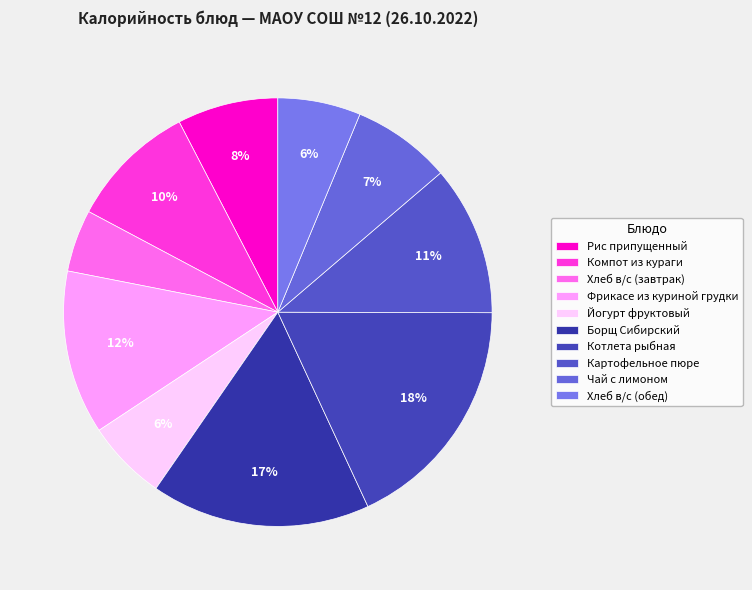

To the nearest percent, what percentage of the pie is Хлеб в/с (завтрак)?

5%